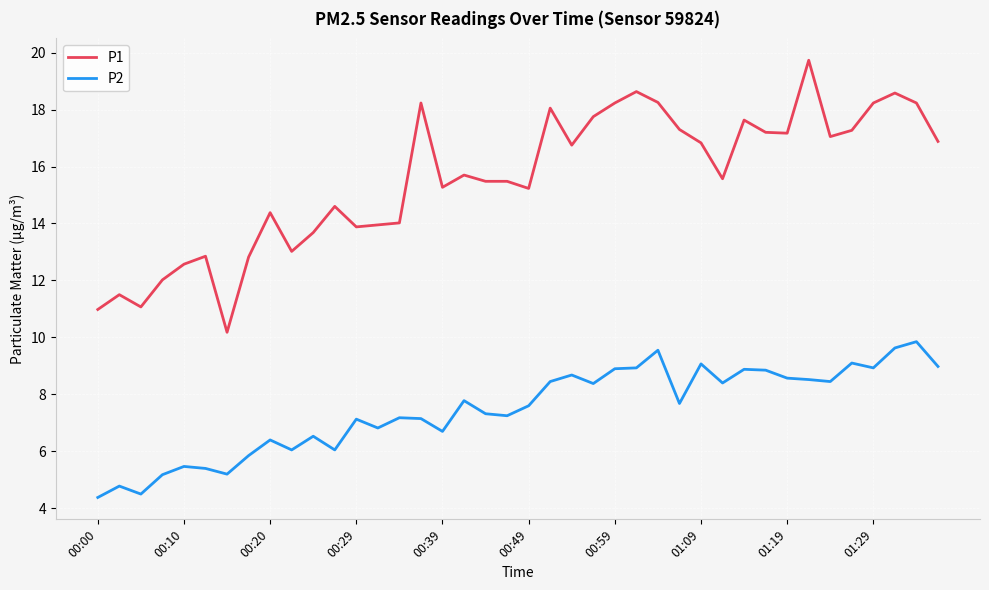

Which series has the largest range (max minus min)?

P1